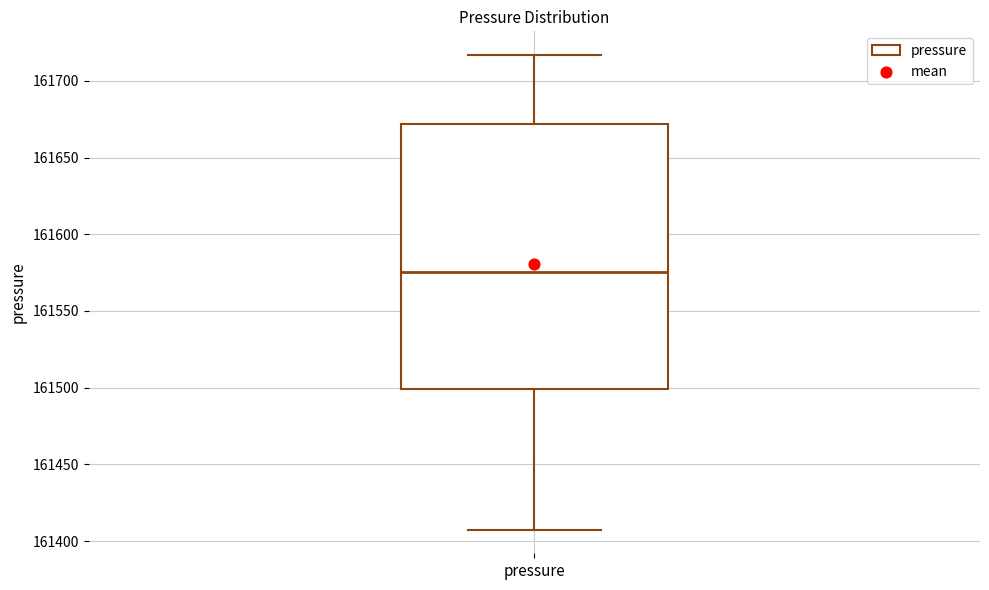

Read this box plot against the y-axis: the position of the median line, the range covered by the box, and the ends of both whiskers. The values are not printed on the chart, so give them approximately, as read against the axis.

median 161575, box 161500 to 161670, whiskers 161410 to 161715